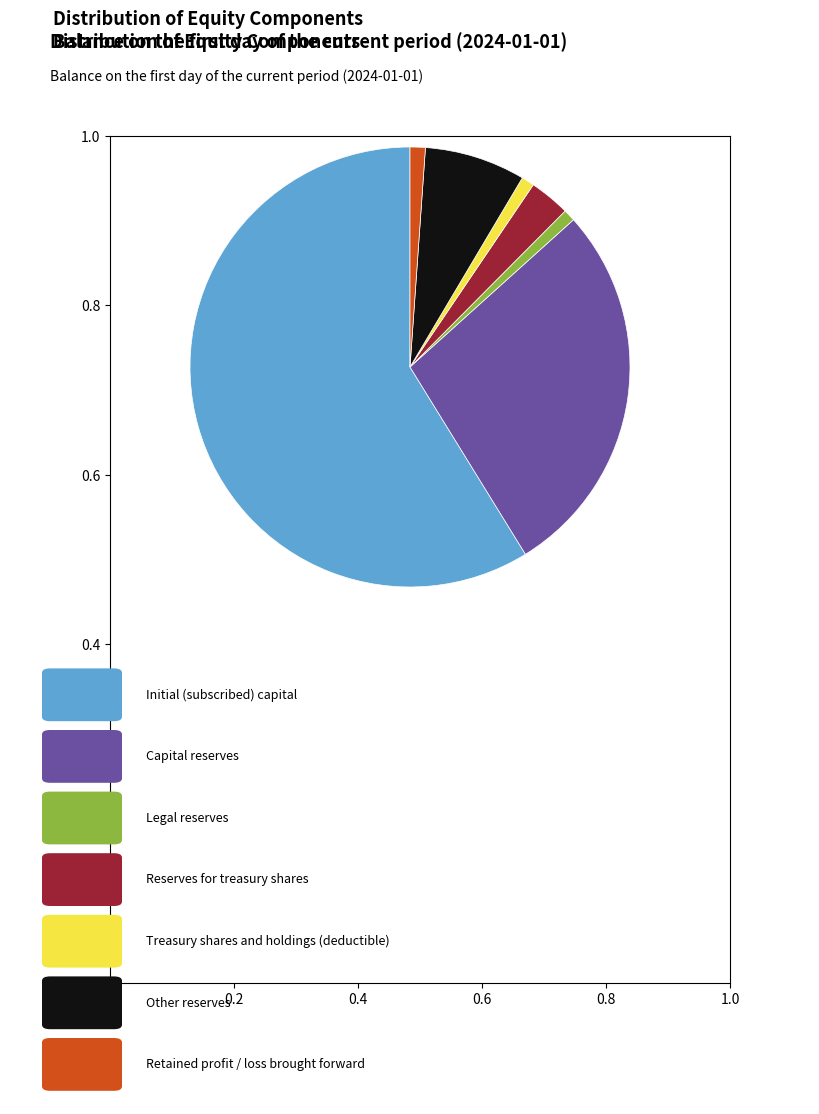

Is there a majority slice in this chart?

Yes